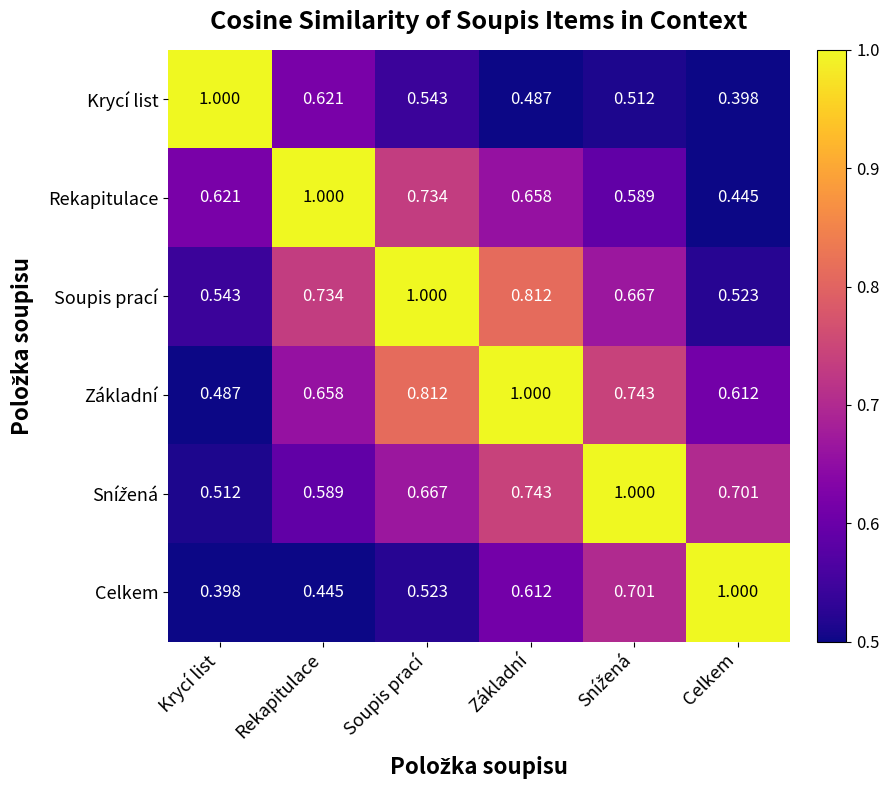

At which category is the sum across all series the highest?

Základní